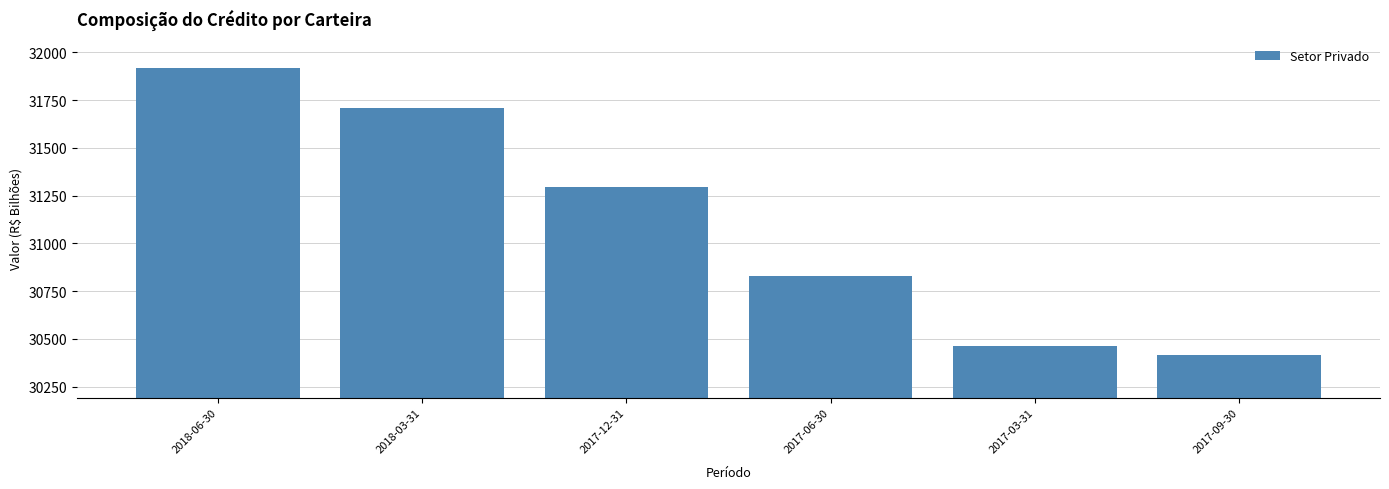

How many categories are shown in the chart?

6